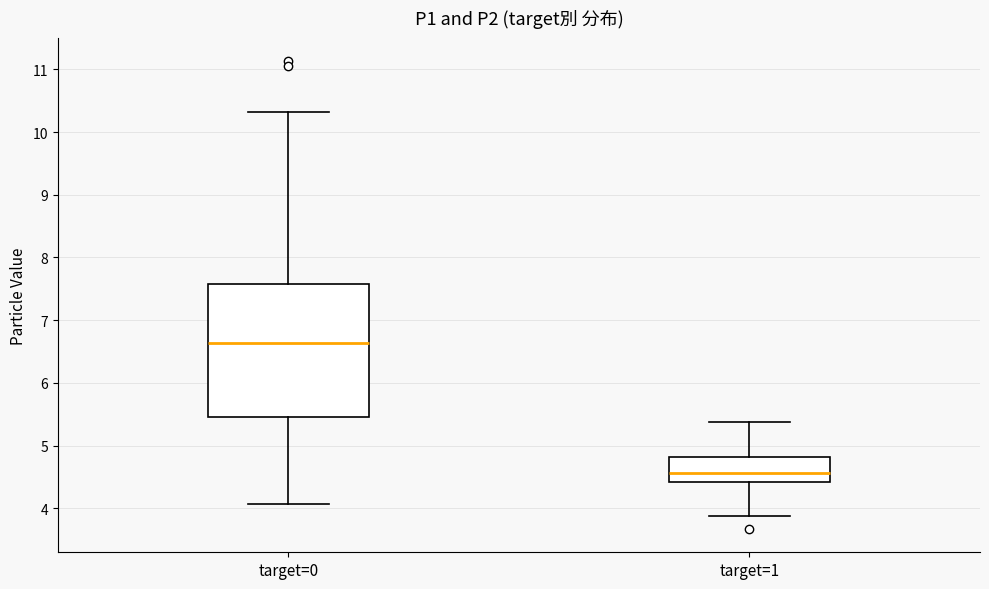

Reading left to right, read every box against the y-axis: the position of its median line, the range the box covers, and the ends of its whiskers. The values are not printed on the chart, so give them approximately, as read against the axis.

target=0: median 6.6, box 5.5 to 7.6, whiskers 4.1 to 10.3
target=1: median 4.6, box 4.4 to 4.8, whiskers 3.9 to 5.4